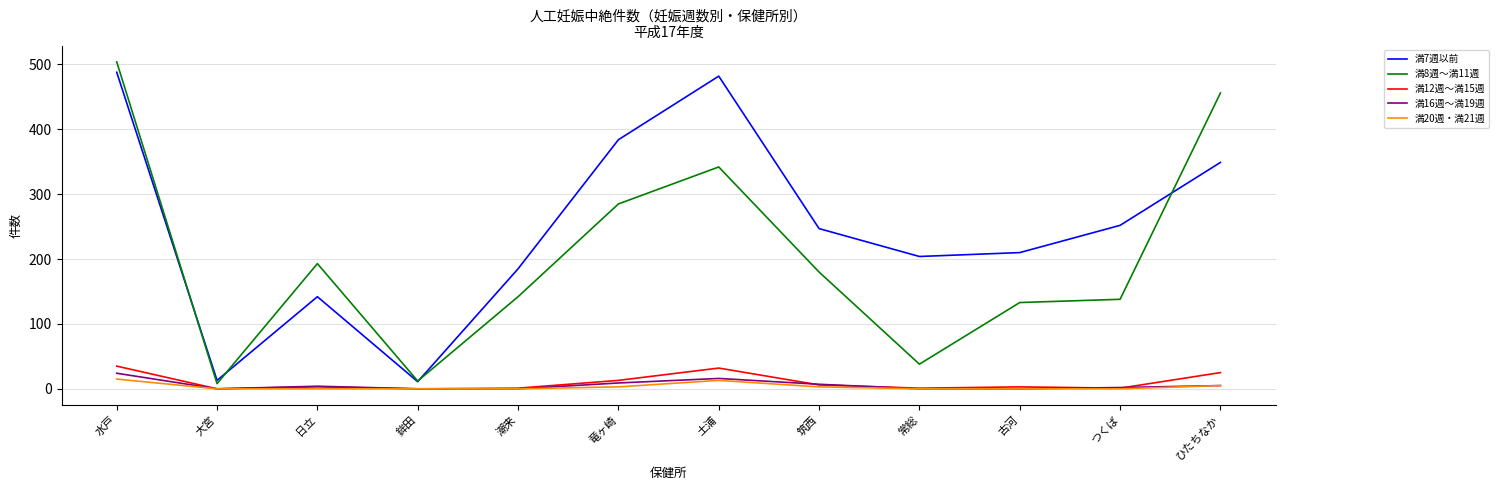

True or false: 満12週～満15週 has a value of 32 at 土浦.

True